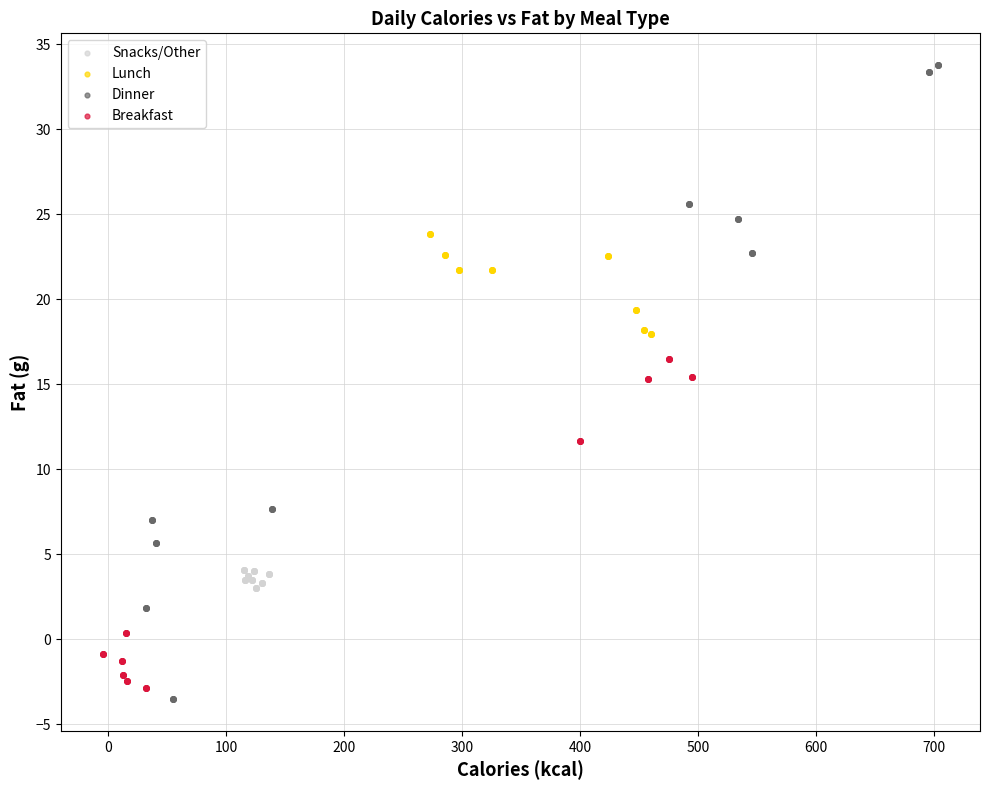

Which series contains the highest Y value?

Dinner